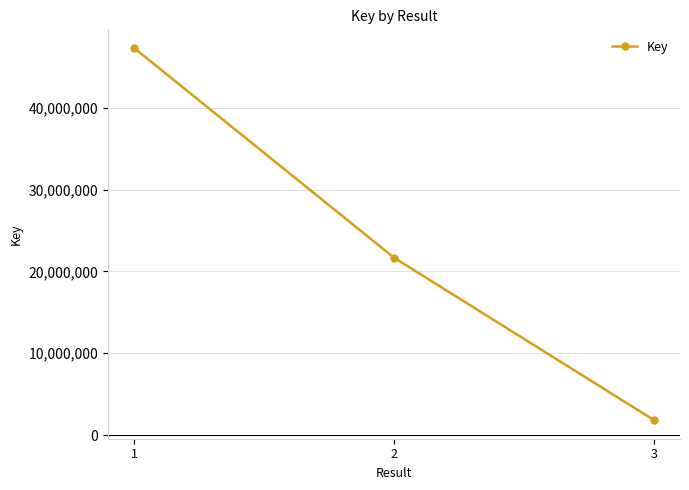

True or false: the data shows 1828304 at 3.

True